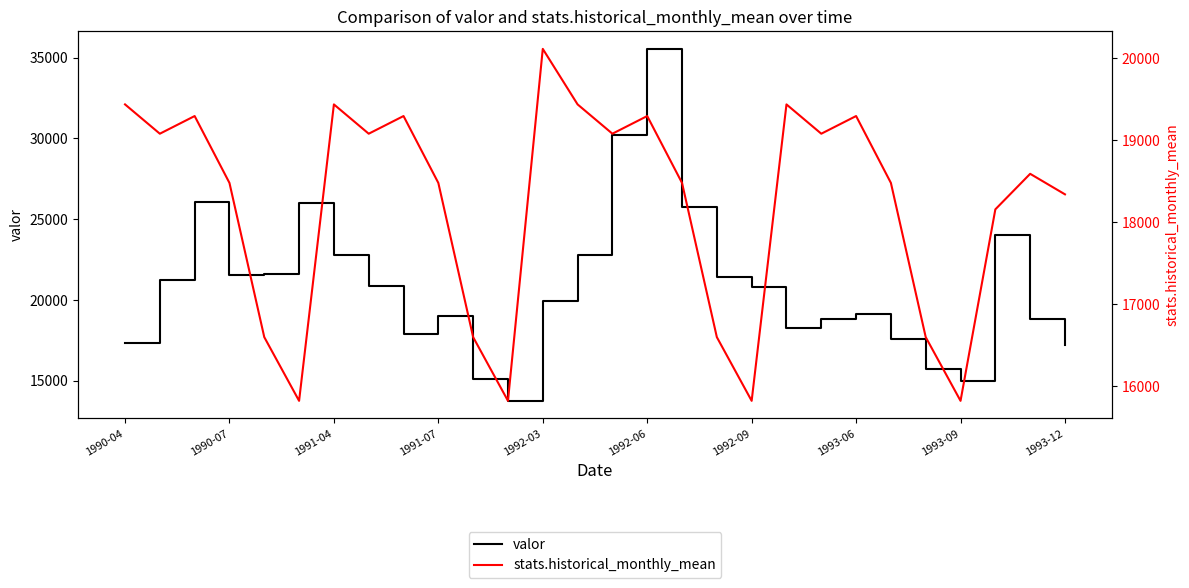

Count the number of categories in the chart.

28